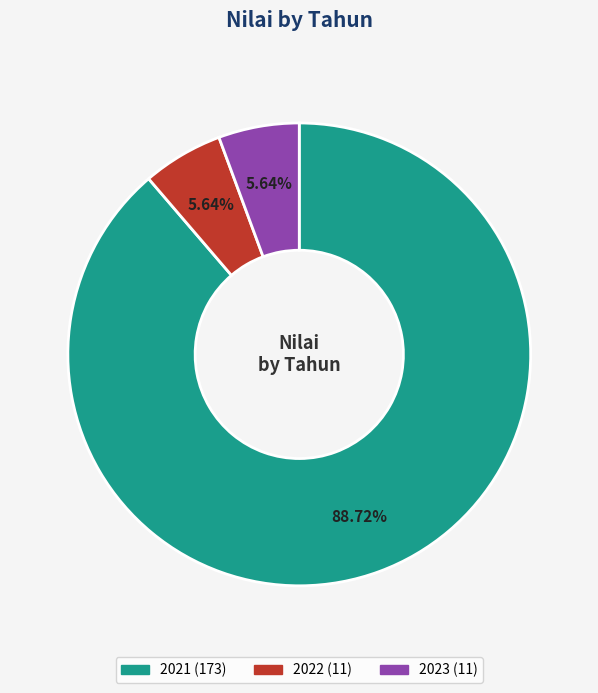

What is the majority slice?

2021